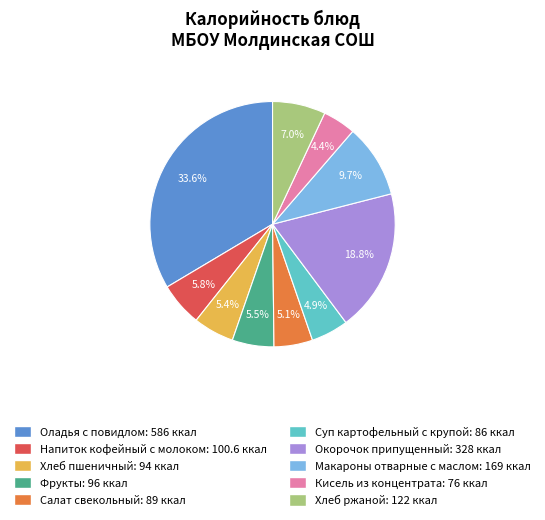

What percentage is NOT represented by Салат свекольный?

94.9%